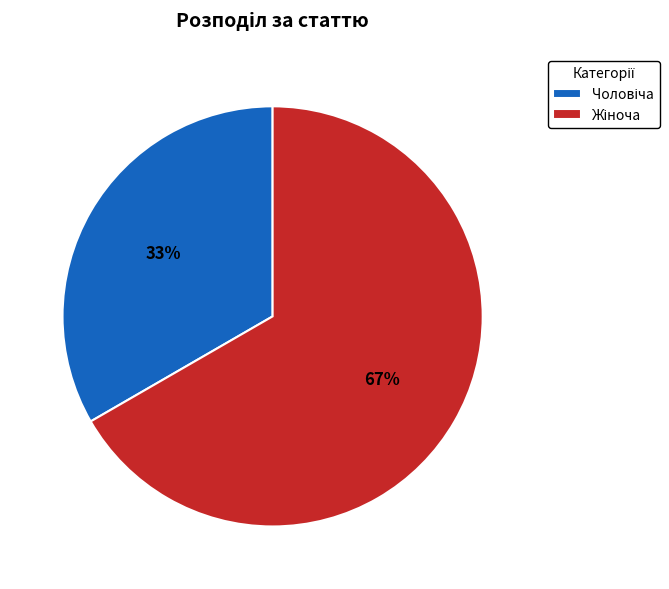

Count the number of slices in the pie.

2